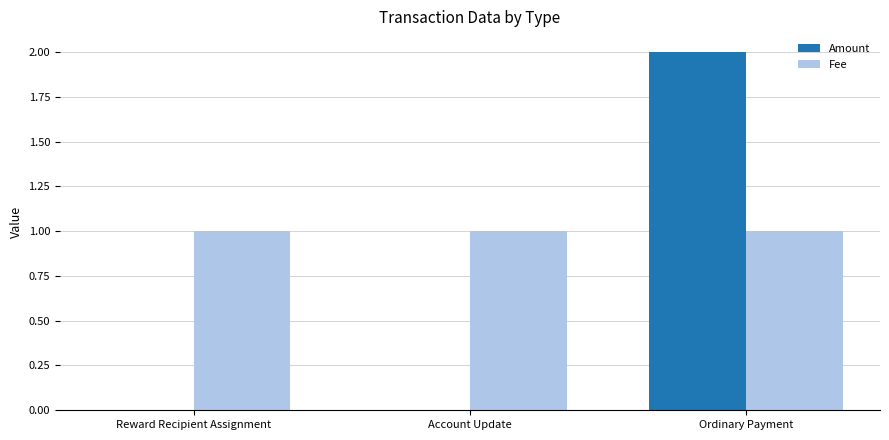

What is the greatest value displayed?

2